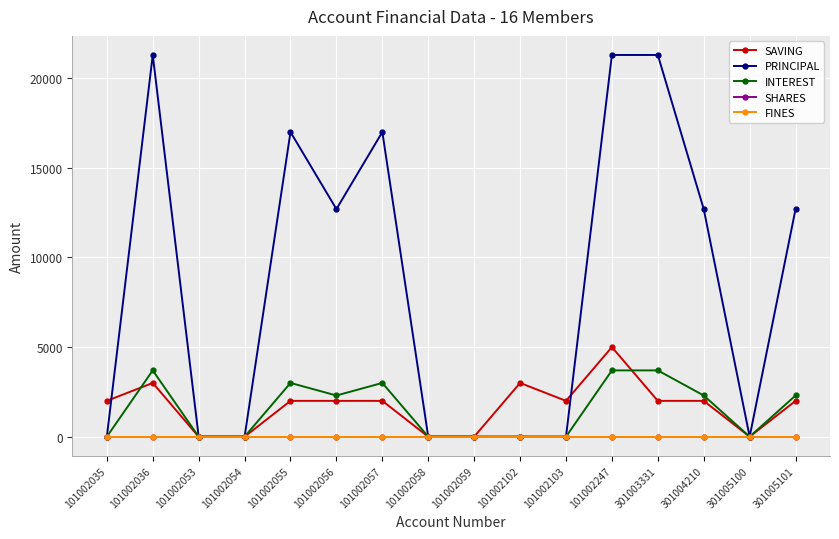

Is this an area chart (filled region under the line)?

No